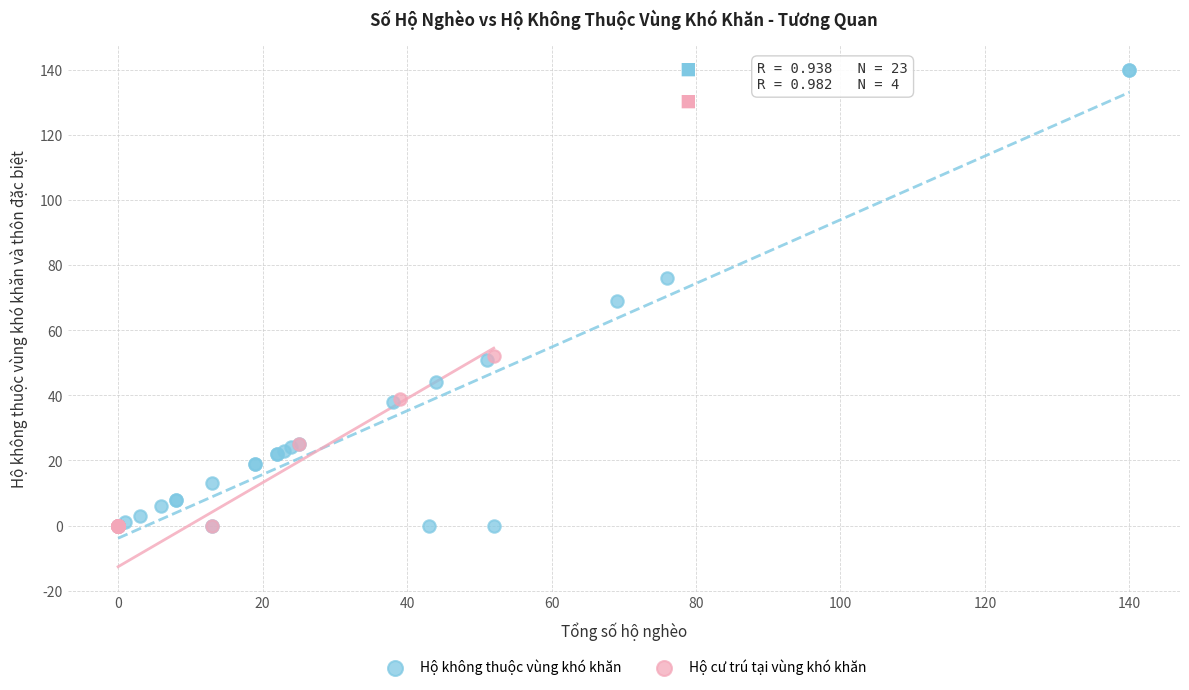

What are all the series names shown in the legend?

Hộ không thuộc vùng khó khăn, Hộ cư trú tại vùng khó khăn